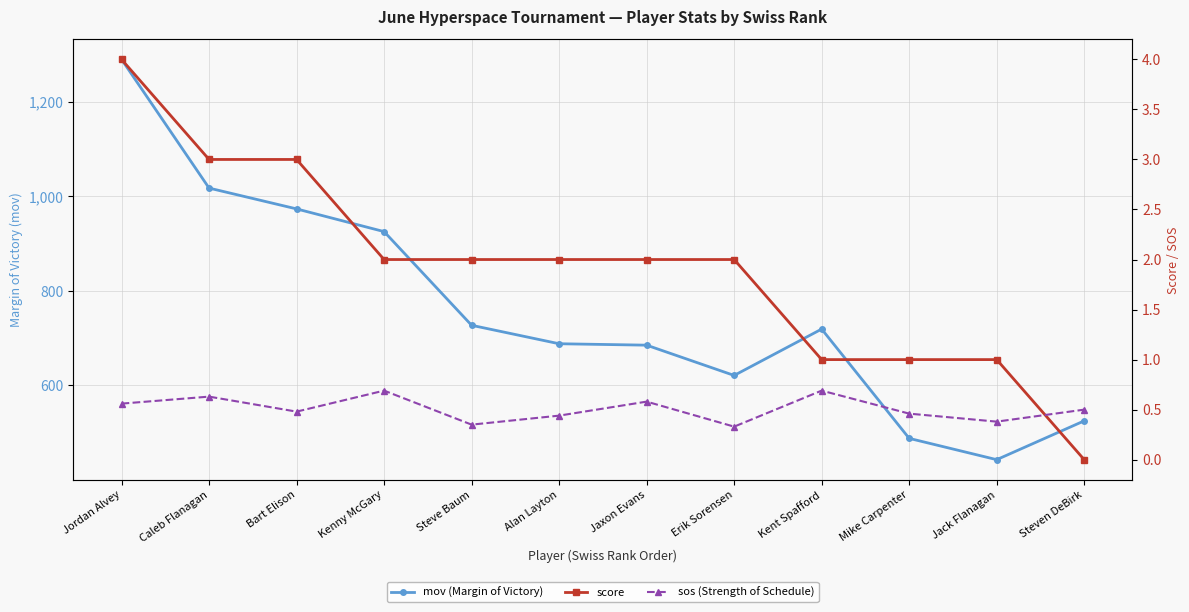

Is the value of sos (Strength of Schedule) at Jack Flanagan greater than the value of score at Mike Carpenter?

No